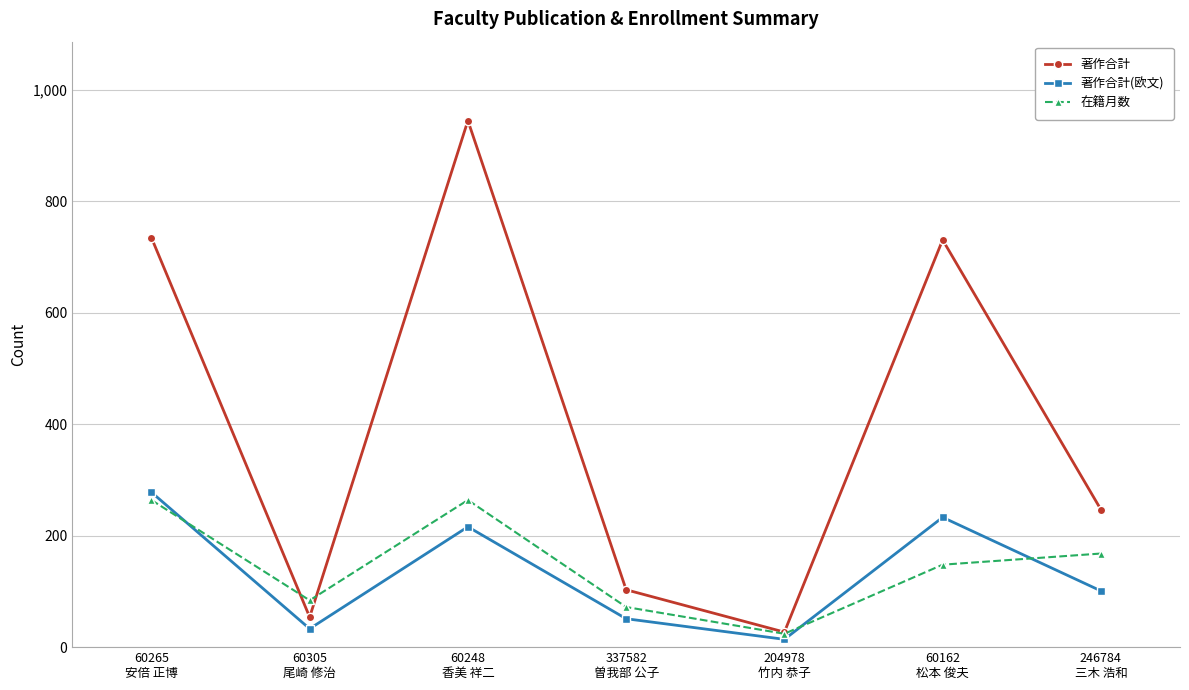

Which series has the largest total across all categories?

著作合計